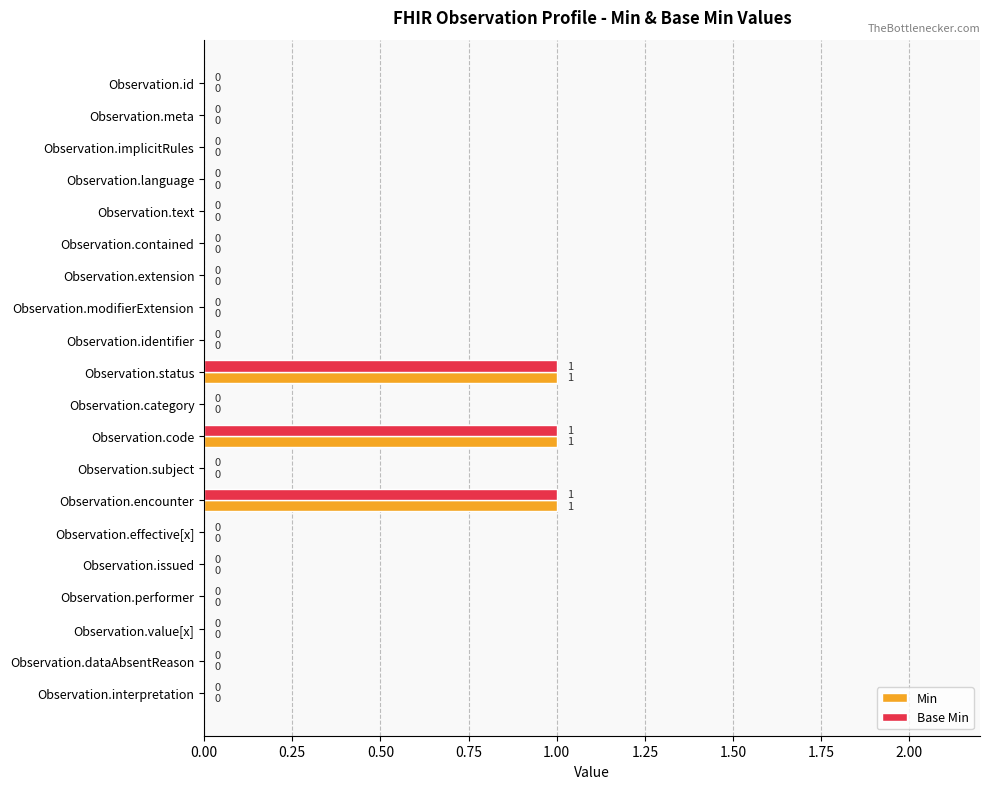

Is the value of Min at Observation.effective[x] greater than the value of Base Min at Observation.status?

No